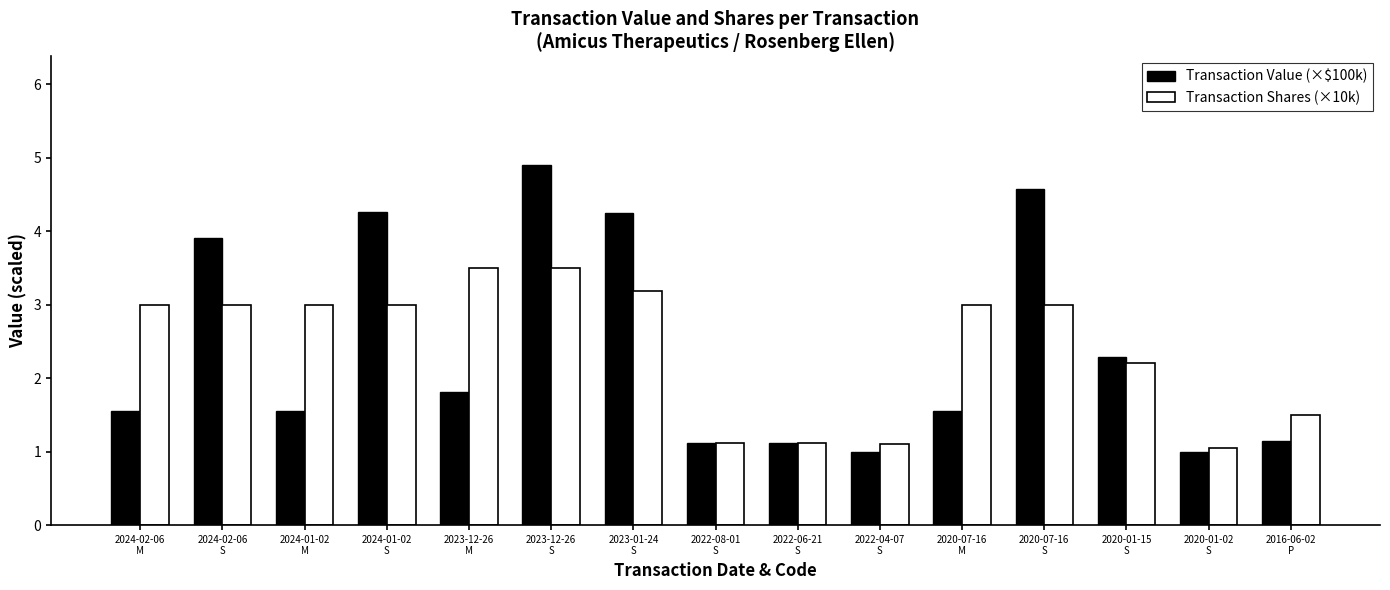

At how many categories does at least one series exceed 2?

10